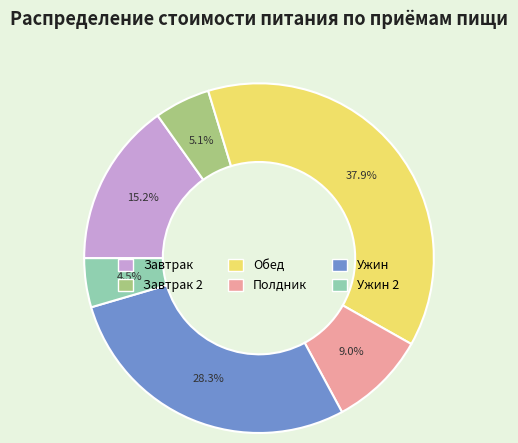

Is there any slice that represents more than half of the pie?

No